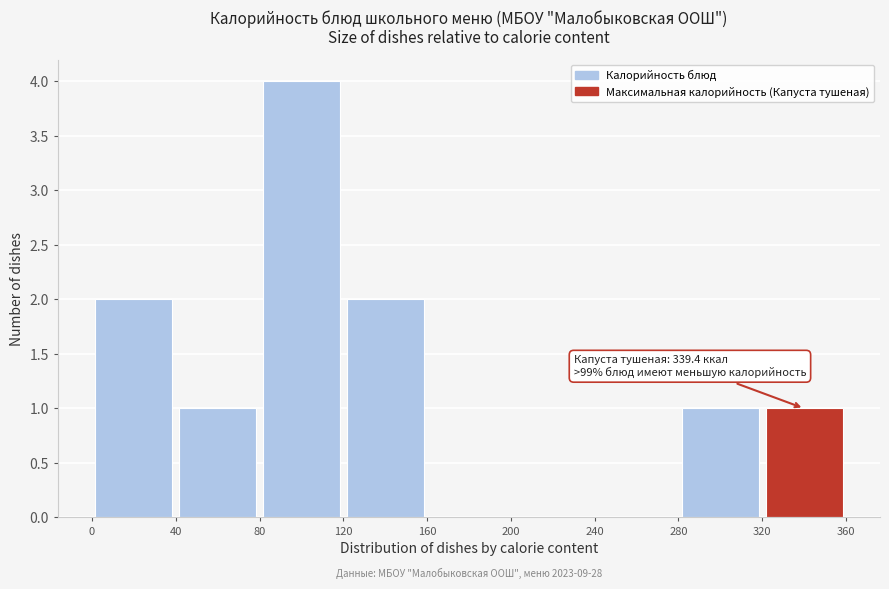

Over which range of the x-axis is the bar tallest?

80 to 120